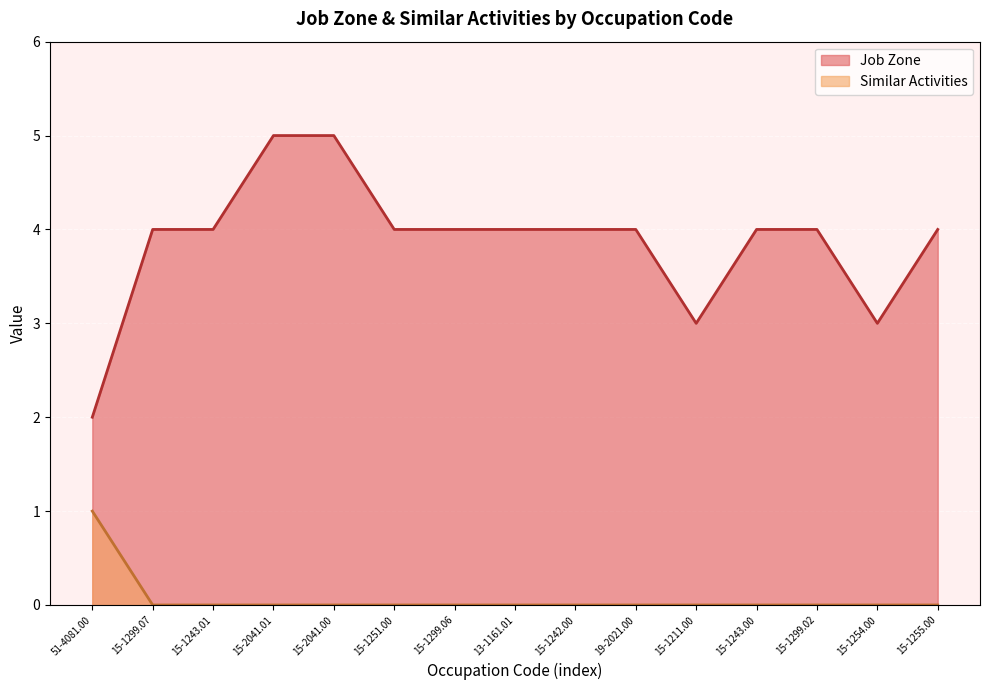

How many values in the Job Zone series are below 4?

3